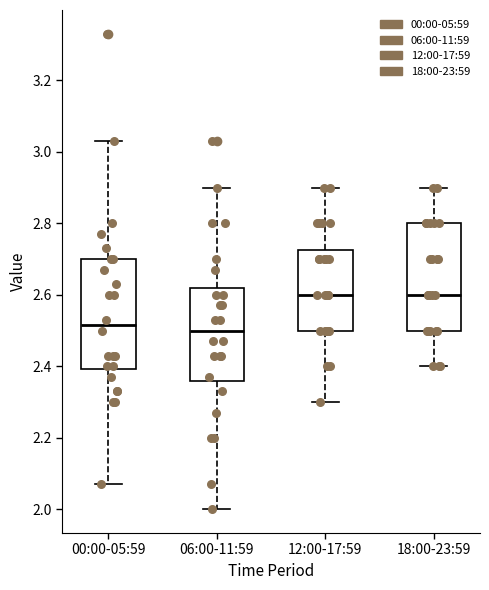

Reading left to right, read every box against the y-axis: the position of its median line, the range the box covers, and the ends of its whiskers. The values are not printed on the chart, so give them approximately, as read against the axis.

00:00-05:59: median 2.52, box 2.40 to 2.70, whiskers 2.08 to 3.04
06:00-11:59: median 2.50, box 2.36 to 2.62, whiskers 2.00 to 2.90
12:00-17:59: median 2.60, box 2.50 to 2.72, whiskers 2.30 to 2.90
18:00-23:59: median 2.60, box 2.50 to 2.80, whiskers 2.40 to 2.90